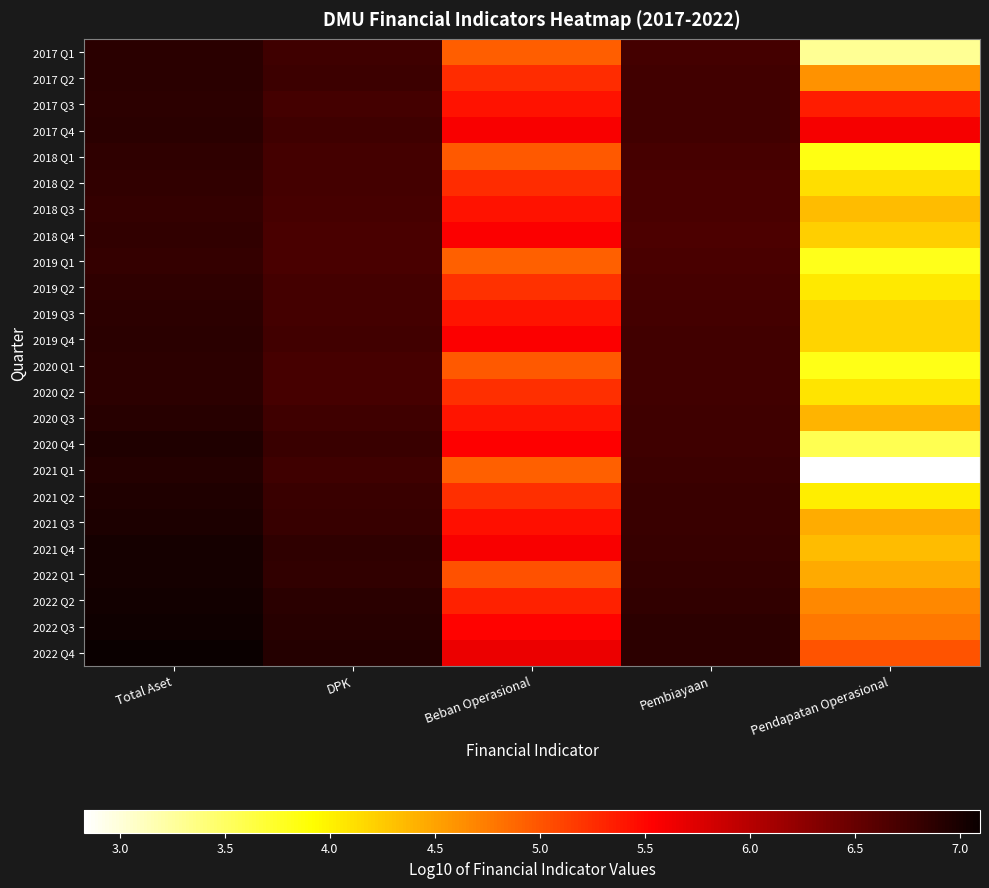

What is the total value across all series at Total Aset?

165.9